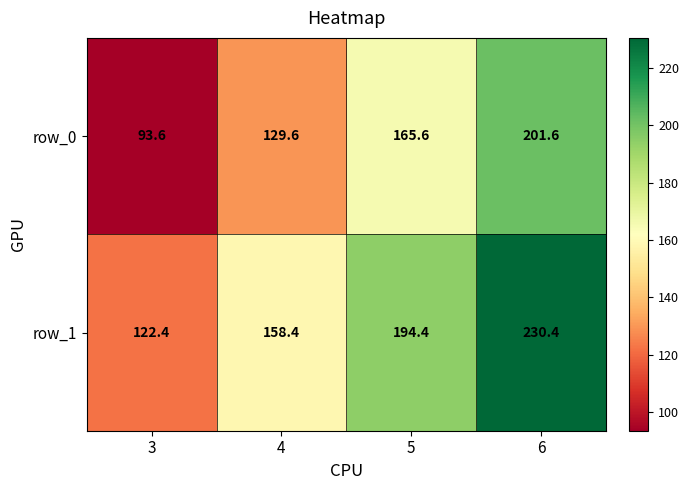

At which category is the sum across all series the highest?

6